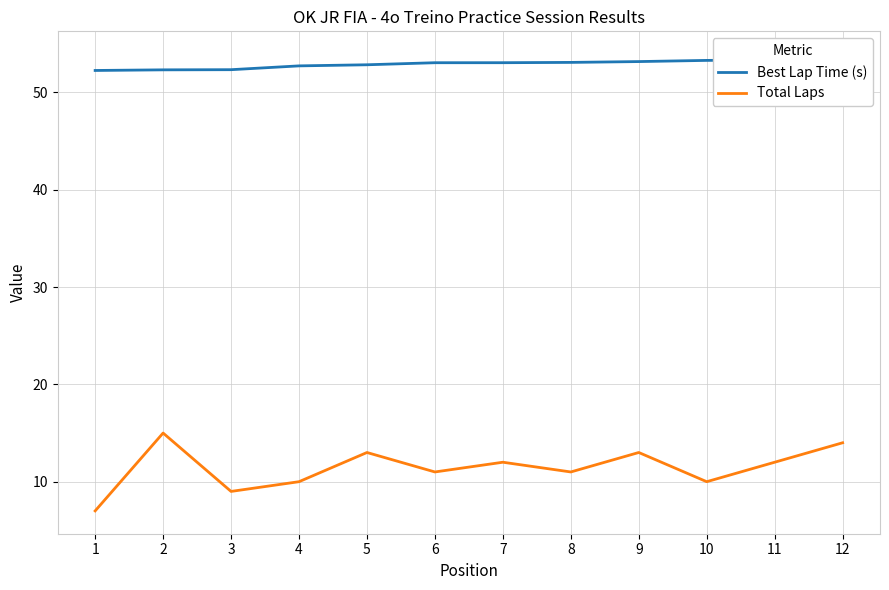

Is the value of Total Laps at 3 greater than the value of Best Lap Time (s) at 1?

No